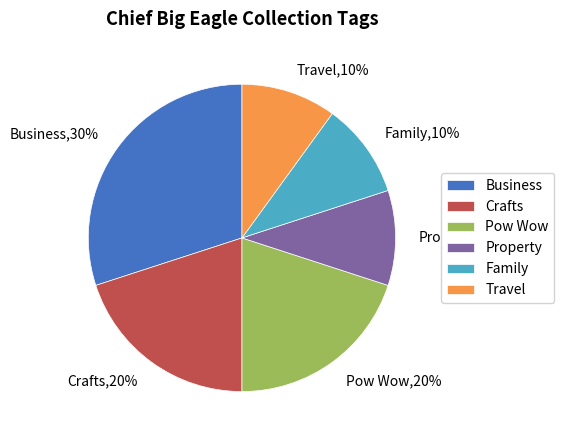

Is there a majority slice in this chart?

No